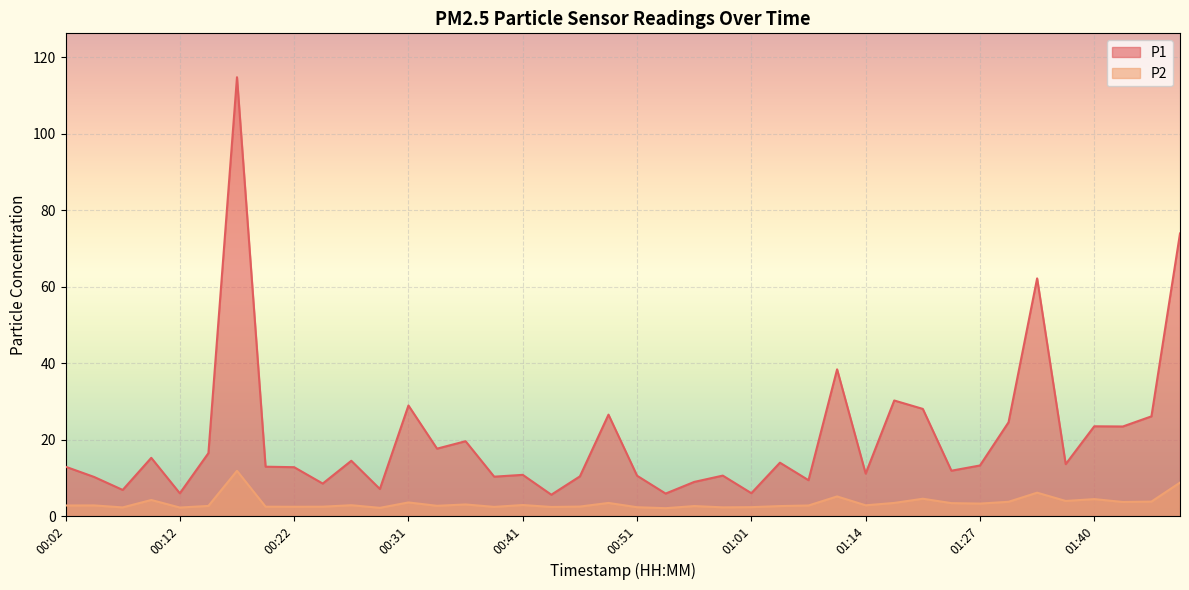

The P1 series shows 125.4 at 01:47. True or false?

False